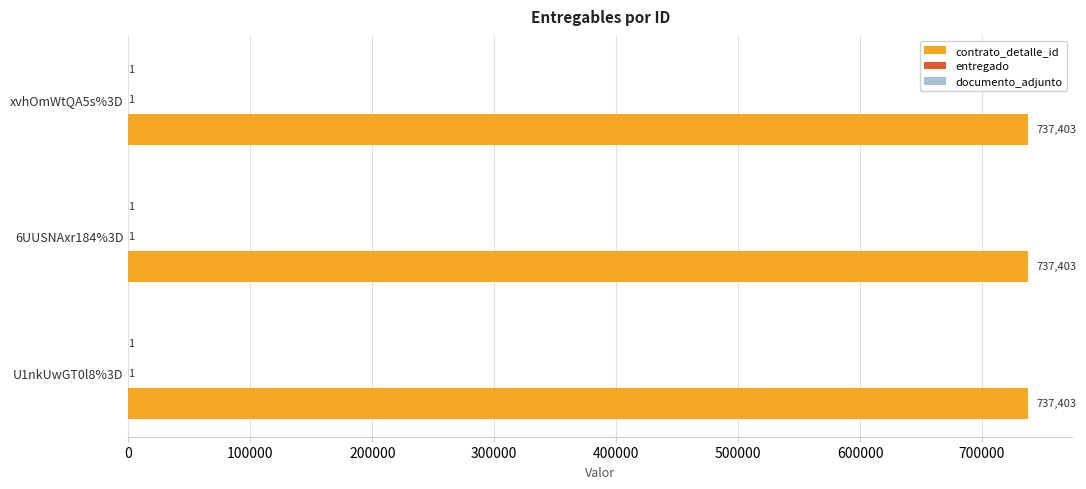

What is the total value across all series at U1nkUwGT0l8%3D?

737405